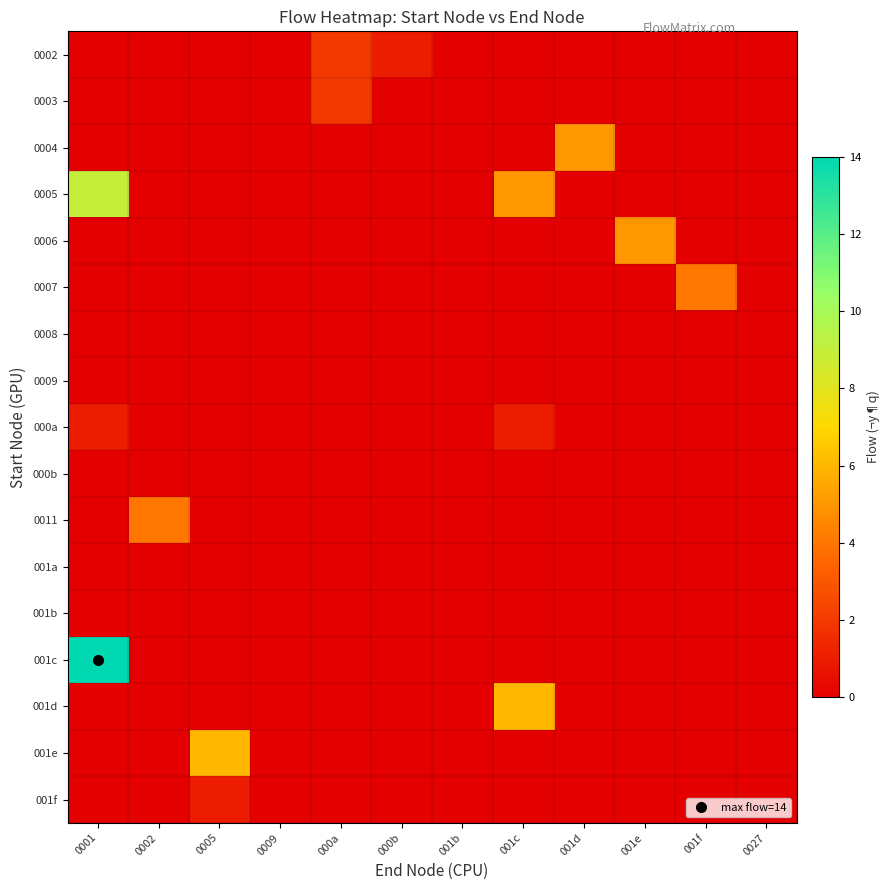

Between 0009 and 001c, which is larger?

0009